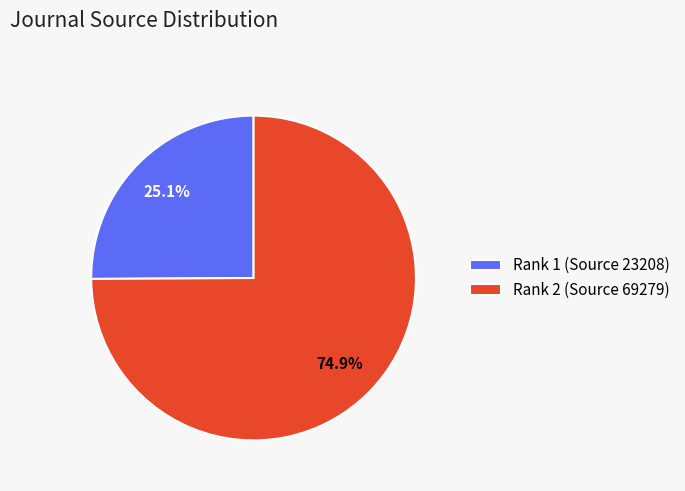

Which has a higher value, Rank 2 (Source 69279) or Rank 1 (Source 23208)?

Rank 2 (Source 69279)